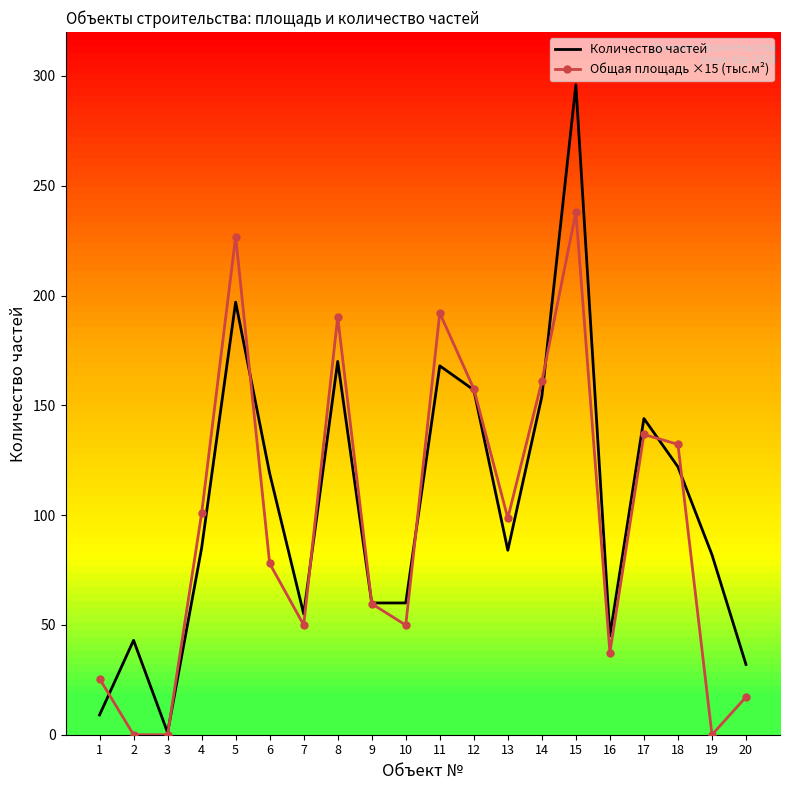

The value of Общая площадь ×15 (тыс.м²) at 20 is 27.4. True or false?

False